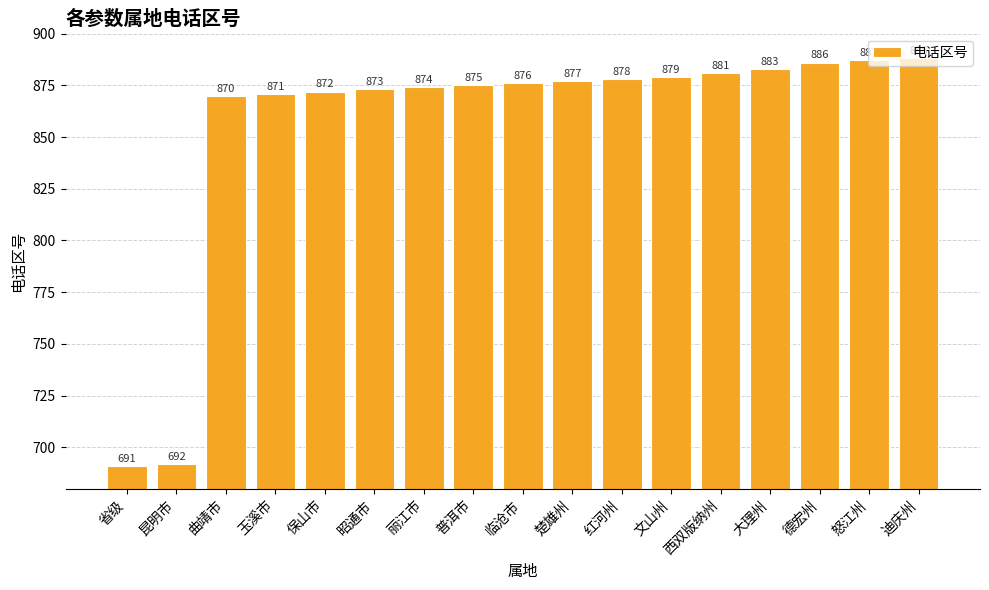

List the labels in order of value, smallest first.

省级, 昆明市, 曲靖市, 玉溪市, 保山市, 昭通市, 丽江市, 普洱市, 临沧市, 楚雄州, 红河州, 文山州, 西双版纳州, 大理州, 德宏州, 怒江州, 迪庆州